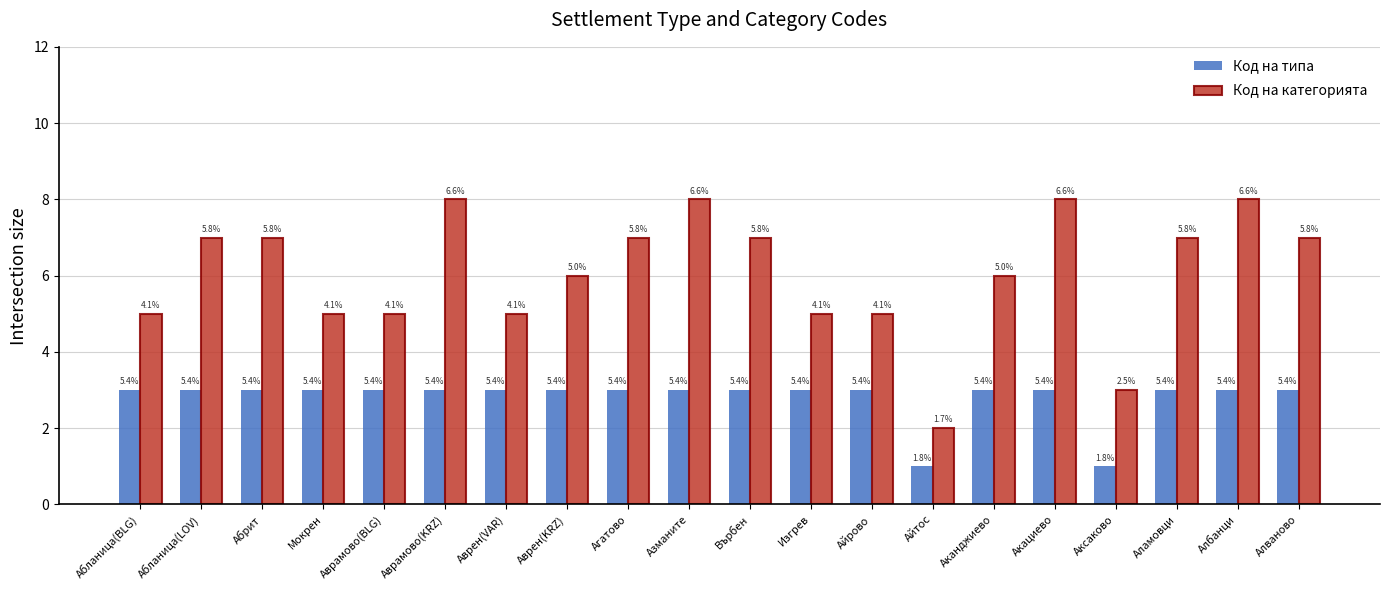

Reading right to left, transcribe all the data shown in this chart.

Код на типа: 3	3	3	1	3	3	1	3	3	3	3	3	3	3	3	3	3	3	3	3
Код на категорията: 7	8	7	3	8	6	2	5	5	7	8	7	6	5	8	5	5	7	7	5